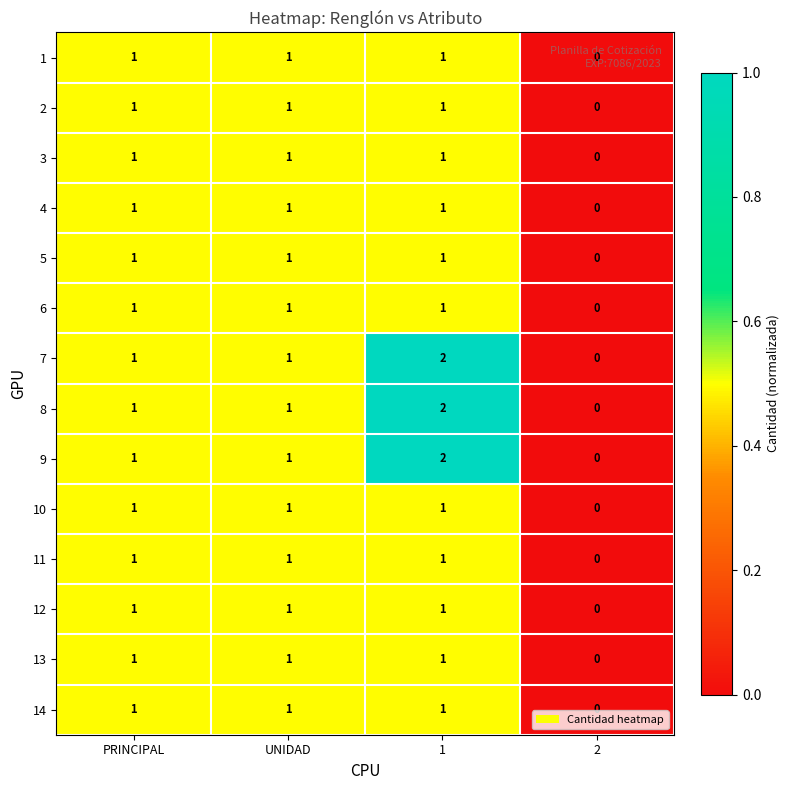

The 4 series shows 1 at UNIDAD. True or false?

True